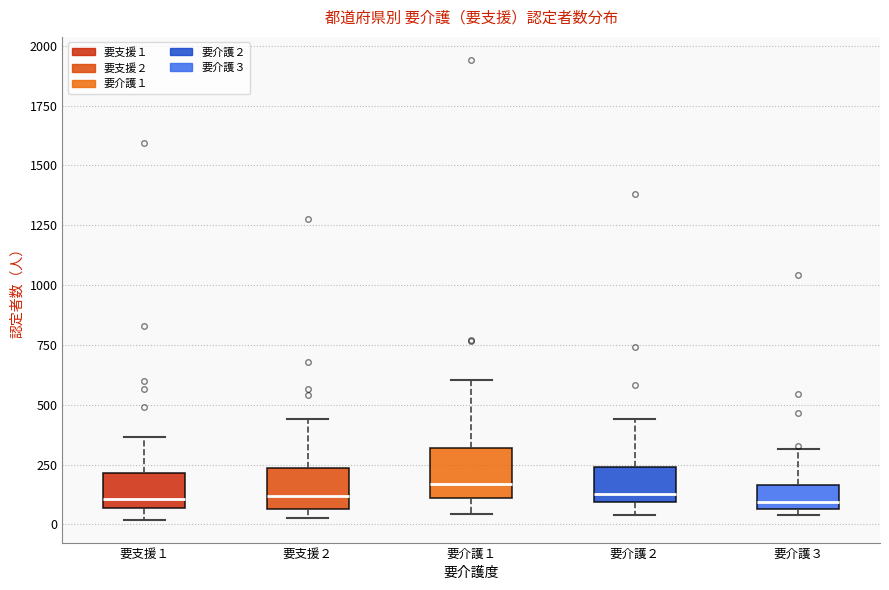

Reading left to right, transcribe this box plot: for each box, give where its median line is, the range the box spans, and where its two whiskers end, as read against the y-axis. The values are not printed on the chart, so give them approximately, as read against the axis.

要支援１: median 100, box 50 to 200, whiskers 0 to 350
要支援２: median 100, box 50 to 250, whiskers 50 (just below the box's lower edge) to 450
要介護１: median 150, box 100 to 300, whiskers 50 to 600
要介護２: median 150, box 100 to 250, whiskers 50 to 450
要介護３: median 100, box 50 to 150, whiskers 50 (just below the box's lower edge) to 300